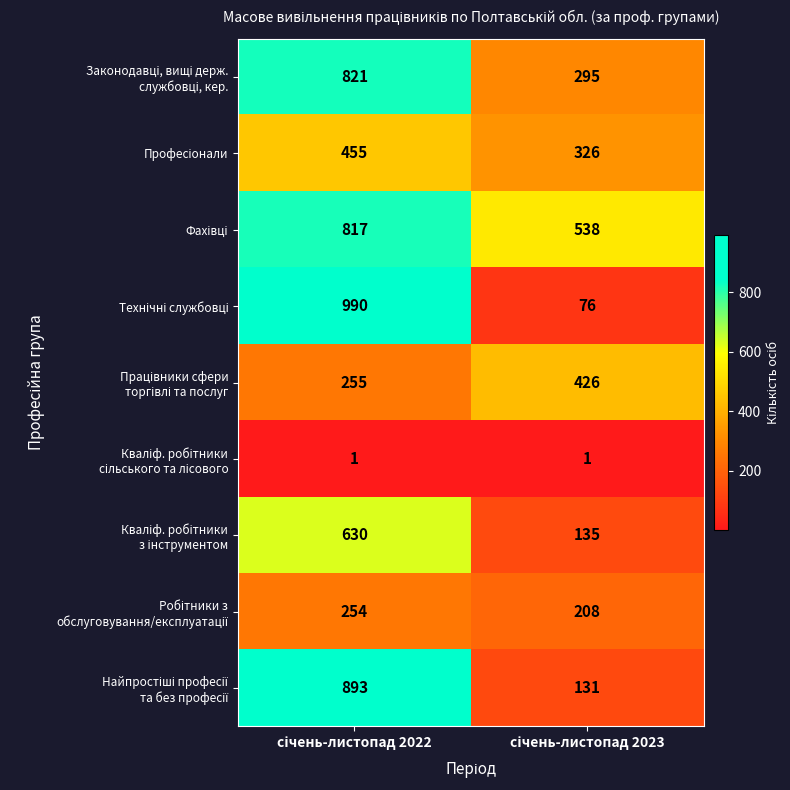

What is the maximum value shown in the chart?

990